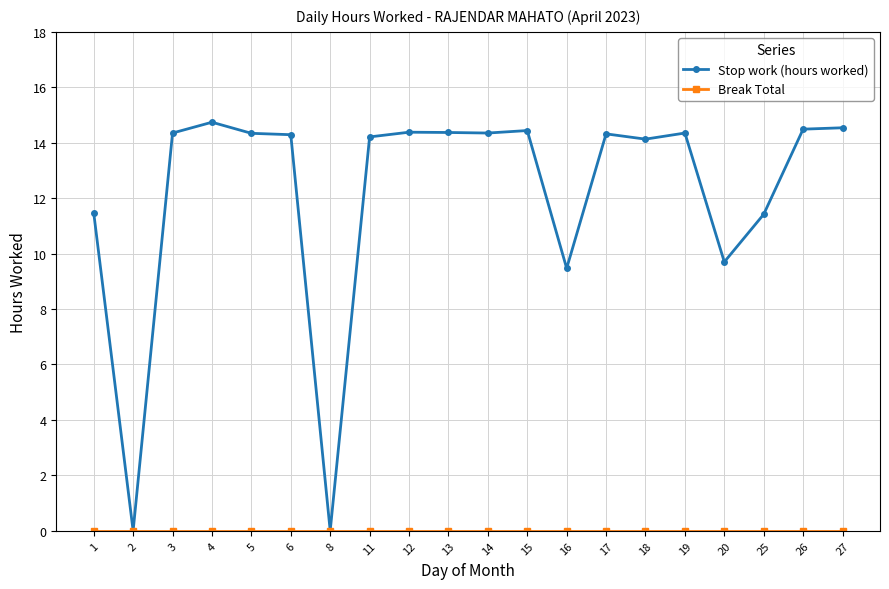

At which category does Stop work (hours worked) reach its first local valley?

2